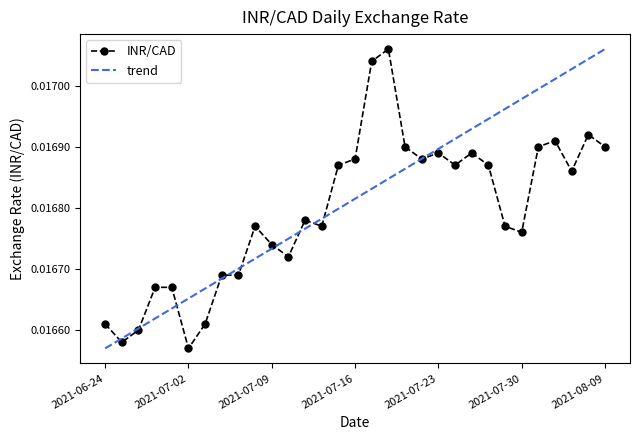

What is the label of the 18th point from the right?

2021-07-14